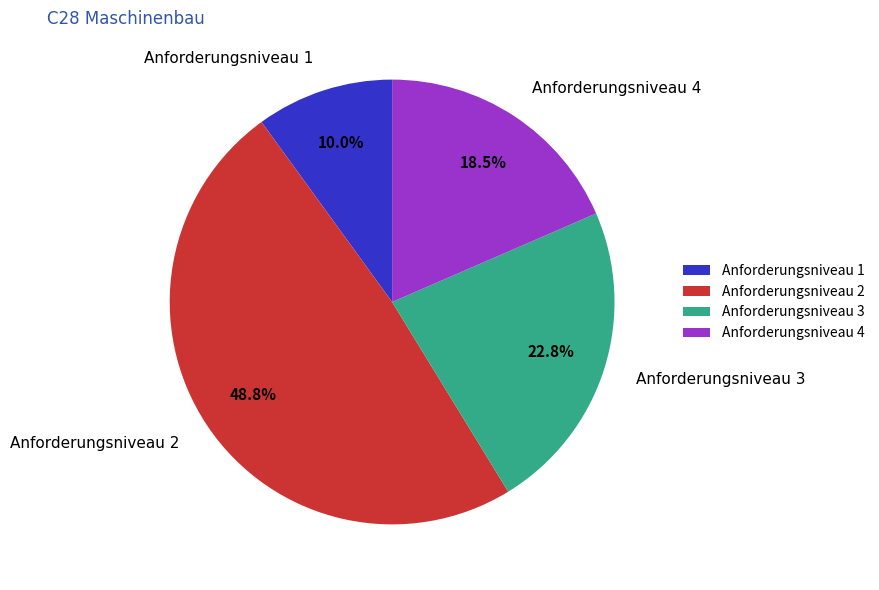

How many segments does this pie chart have?

4